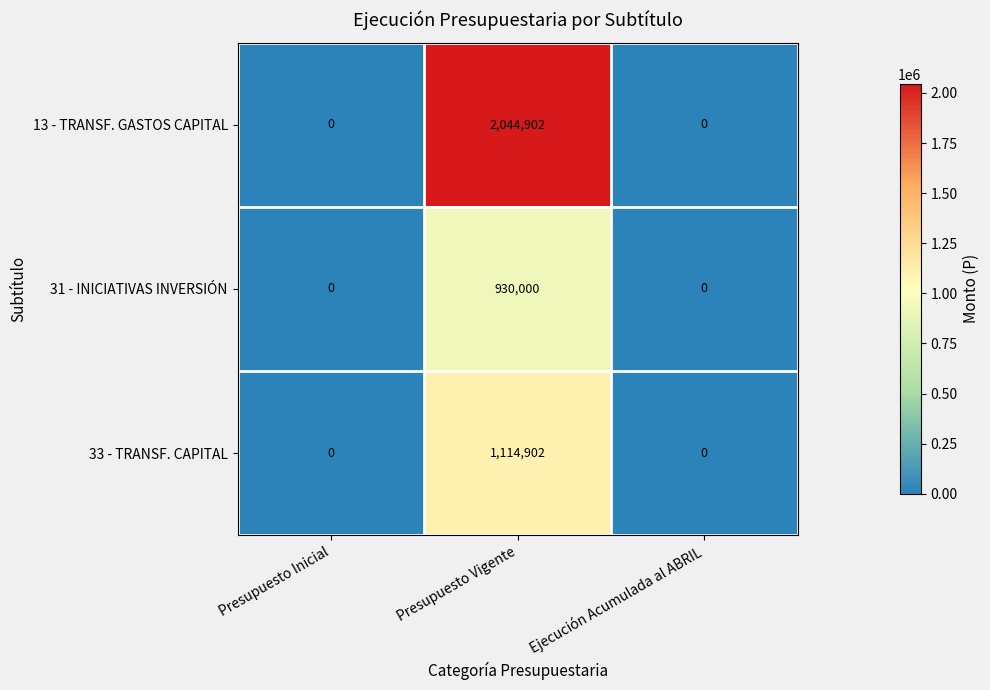

Reading left to right, list all the values displayed in this chart.

13 - TRANSF. GASTOS CAPITAL: Presupuesto Inicial=0	Presupuesto Vigente=2044902	Ejecución Acumulada al ABRIL=0
31 - INICIATIVAS INVERSIÓN: Presupuesto Inicial=0	Presupuesto Vigente=930000	Ejecución Acumulada al ABRIL=0
33 - TRANSF. CAPITAL: Presupuesto Inicial=0	Presupuesto Vigente=1114902	Ejecución Acumulada al ABRIL=0